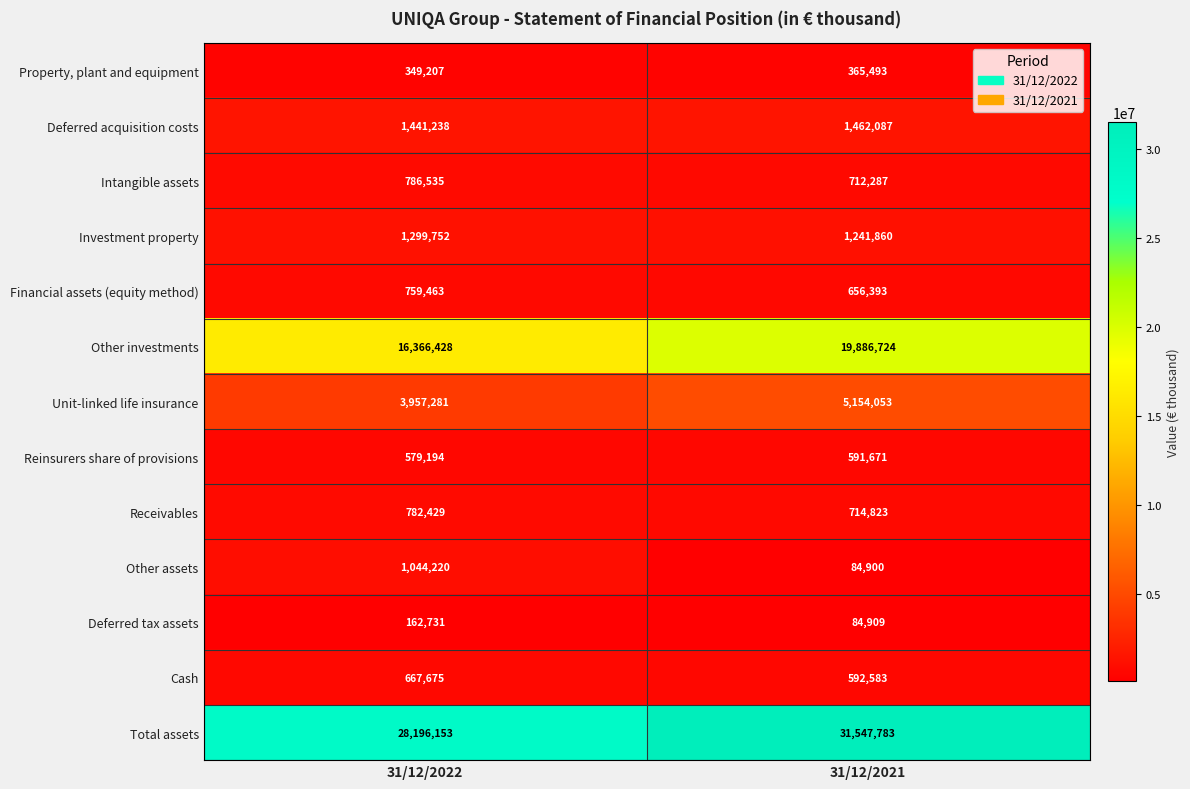

The value of Other investments at 31/12/2022 is 16366428. True or false?

True